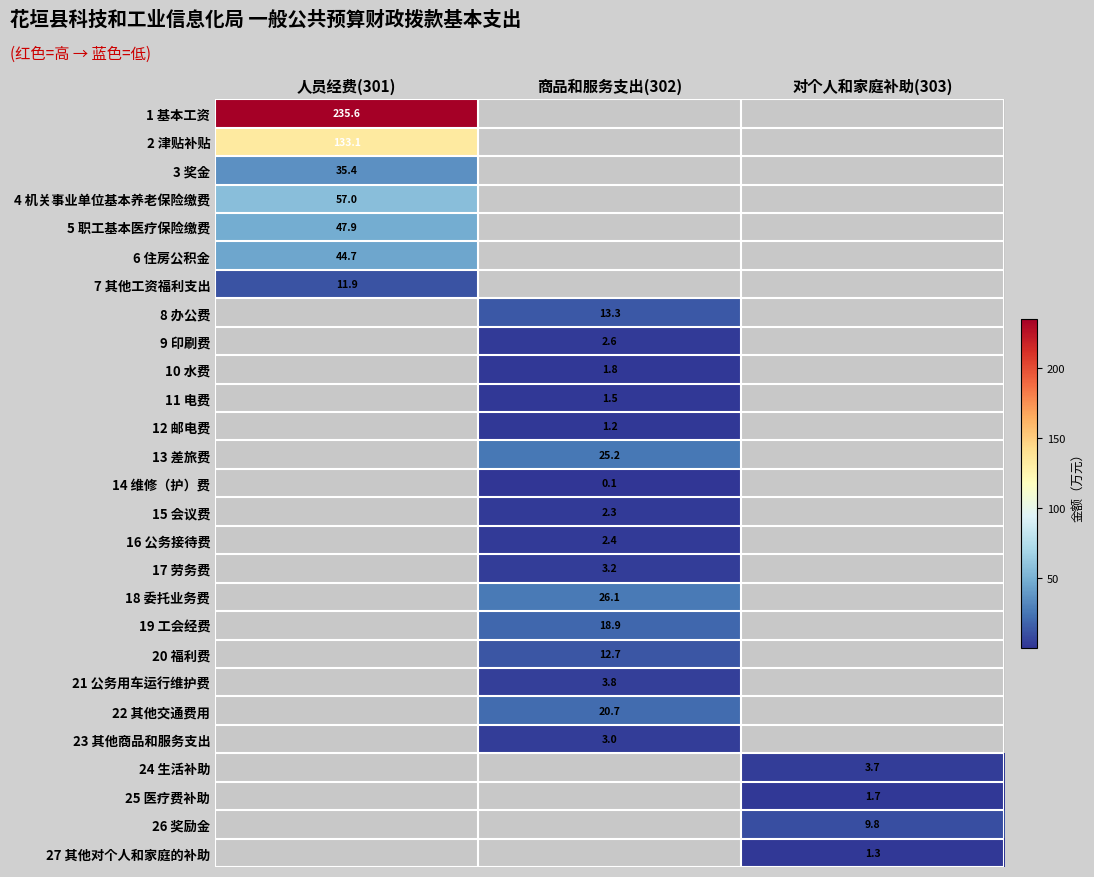

The value of 13 差旅费 at 商品和服务支出(302) is 25.2. True or false?

True